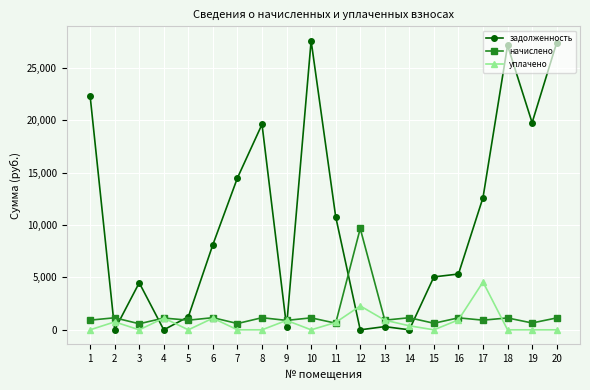

True or false: уплачено has more than 0 interior local peaks.

True